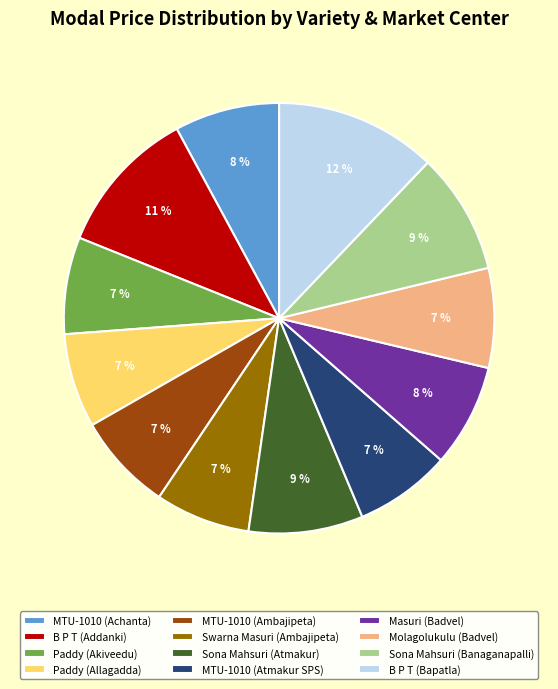

Count the number of slices in the pie.

12